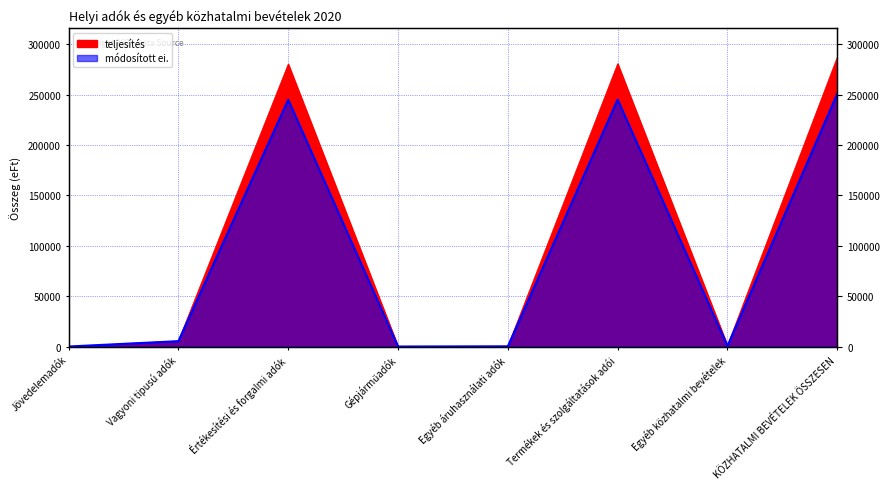

The teljesítés series shows 369 at Egyéb áruhasználati adók. True or false?

False